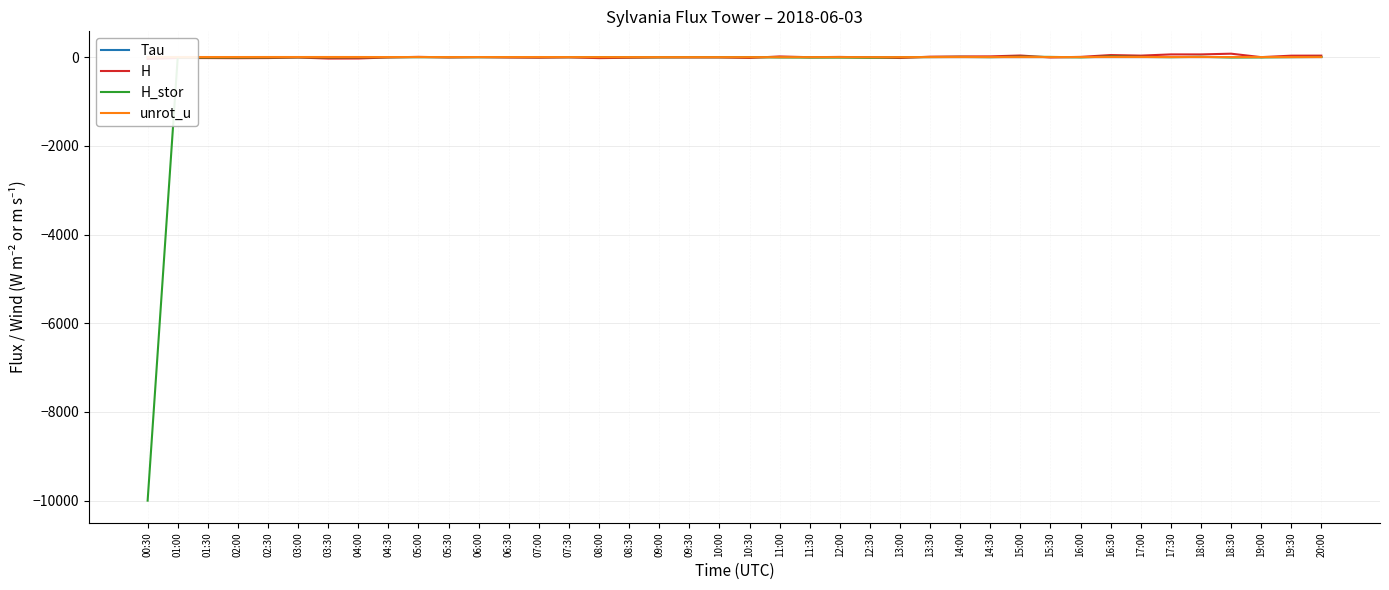

Where is the first local maximum for H?

01:00